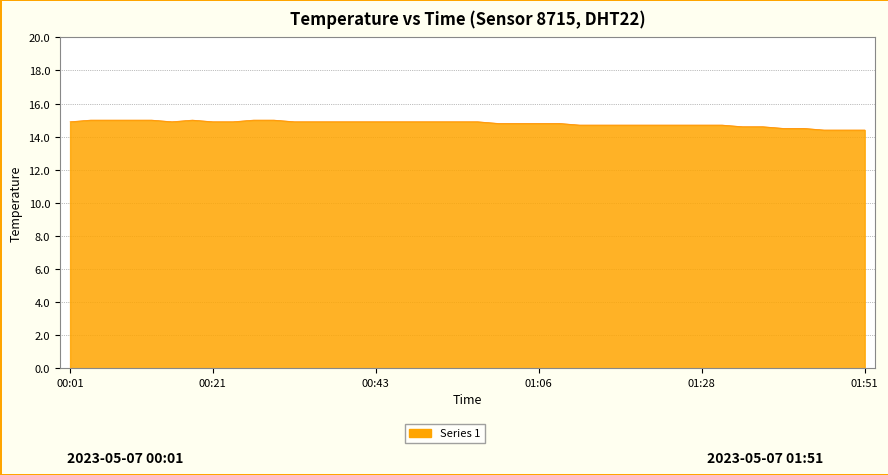

Reading left to right, what are all the values shown in this chart?

14.9	15.0	15.0	15.0	15.0	14.9	15.0	14.9	14.9	15.0	15.0	14.9	14.9	14.9	14.9	14.9	14.9	14.9	14.9	14.9	14.9	14.8	14.8	14.8	14.8	14.7	14.7	14.7	14.7	14.7	14.7	14.7	14.7	14.6	14.6	14.5	14.5	14.4	14.4	14.4